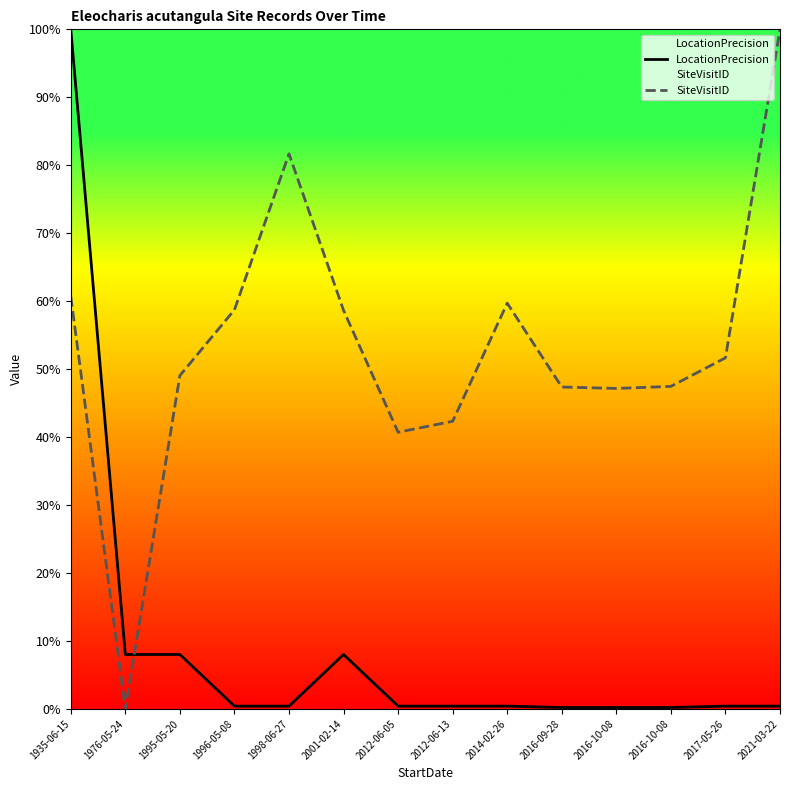

At which category is the sum across all series the highest?

1935-06-15